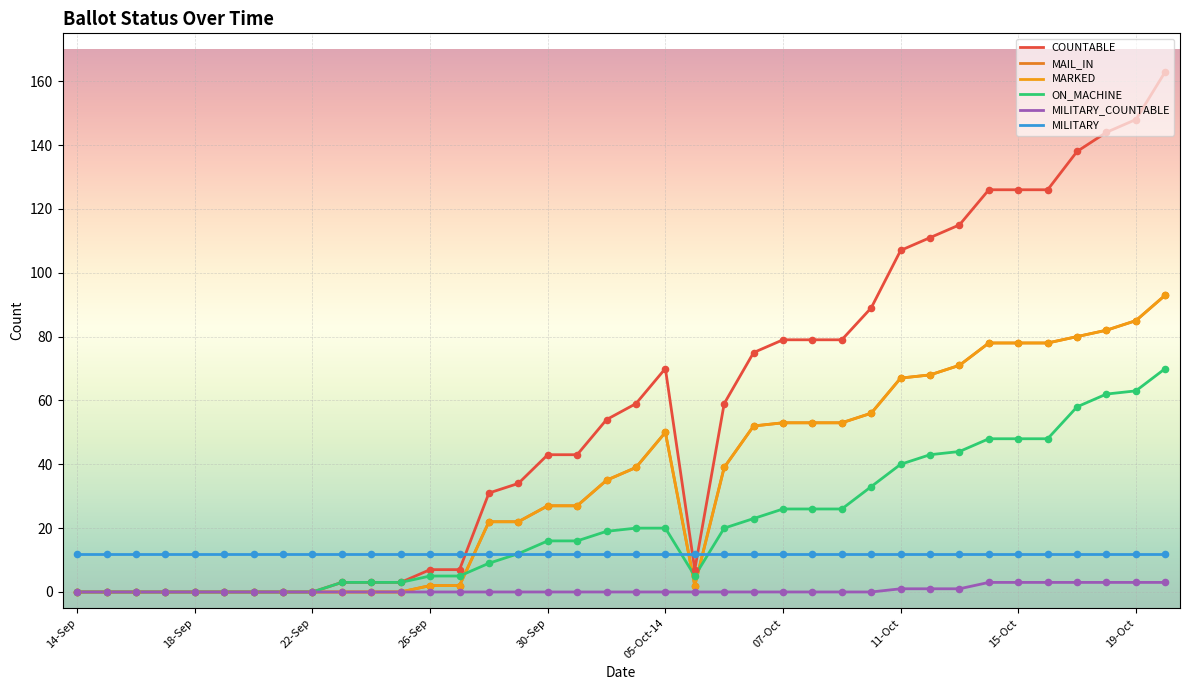

Is this an area chart (filled region under the line)?

No